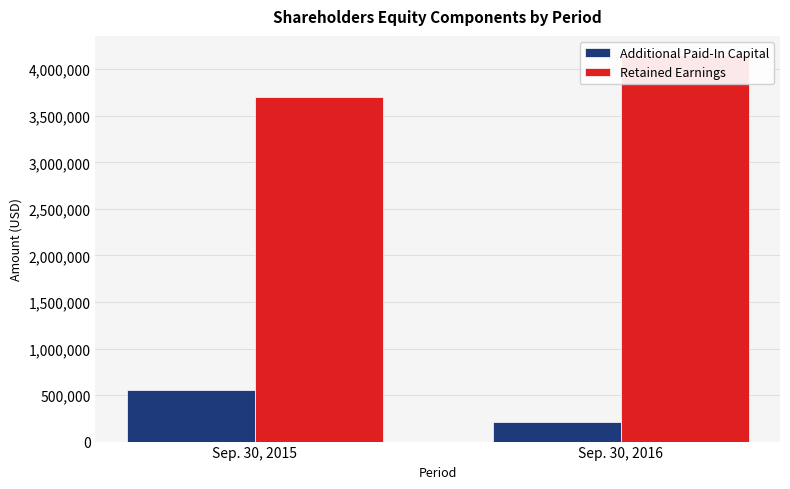

What is the value of the Additional Paid-In Capital bar at the 2nd from the left?

213053